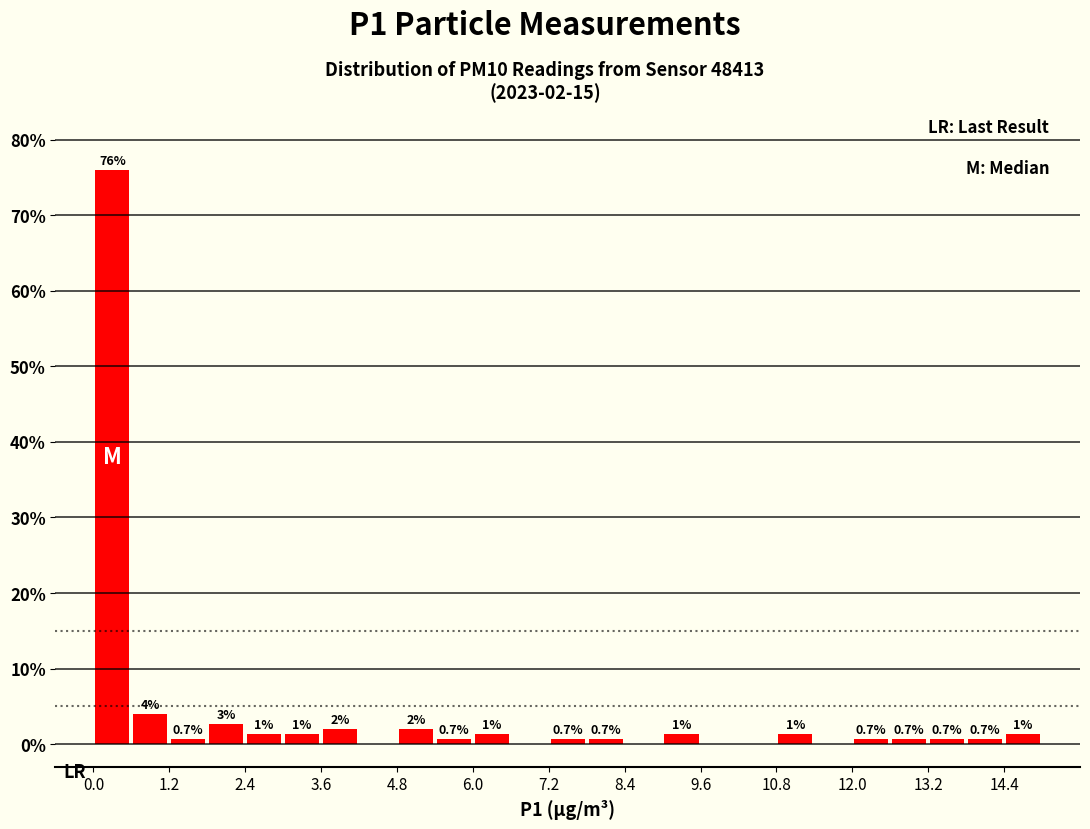

Read against the x-axis, roughly where is the centre of the tallest bar?

0.4